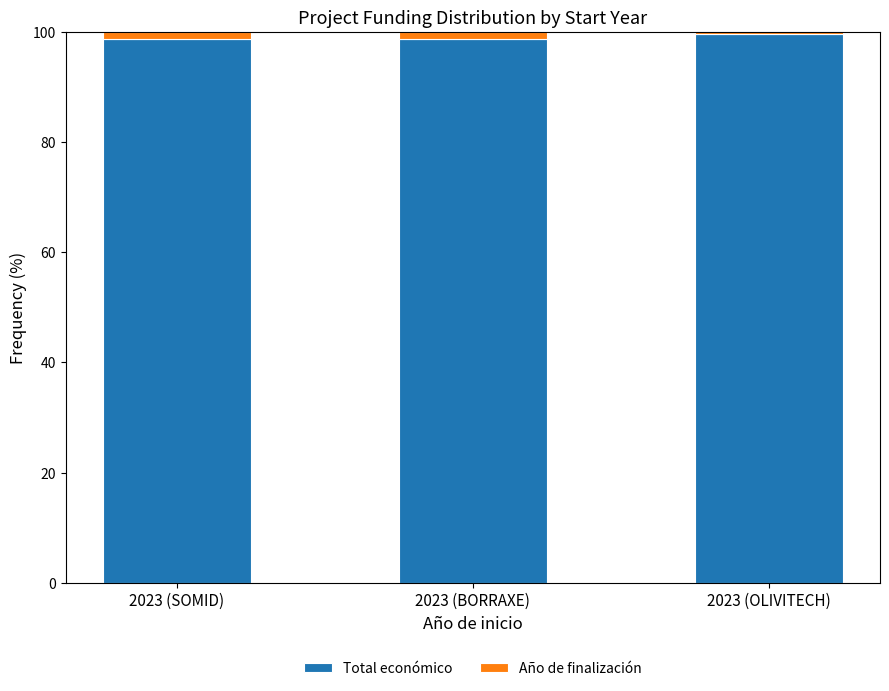

What is the average value of the Total económico series?

99.0